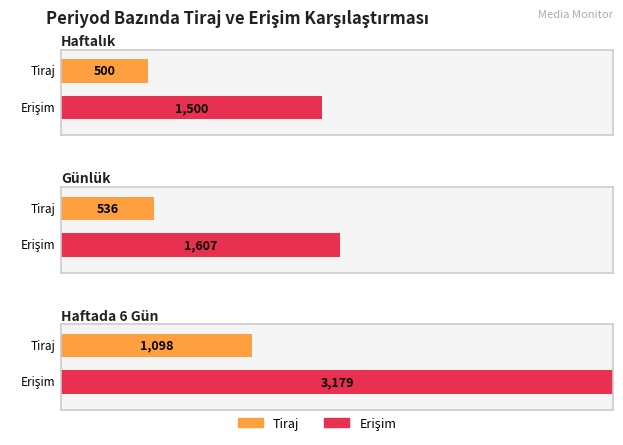

The Erişim series shows 3644 at Haftada 6 Gün. True or false?

False